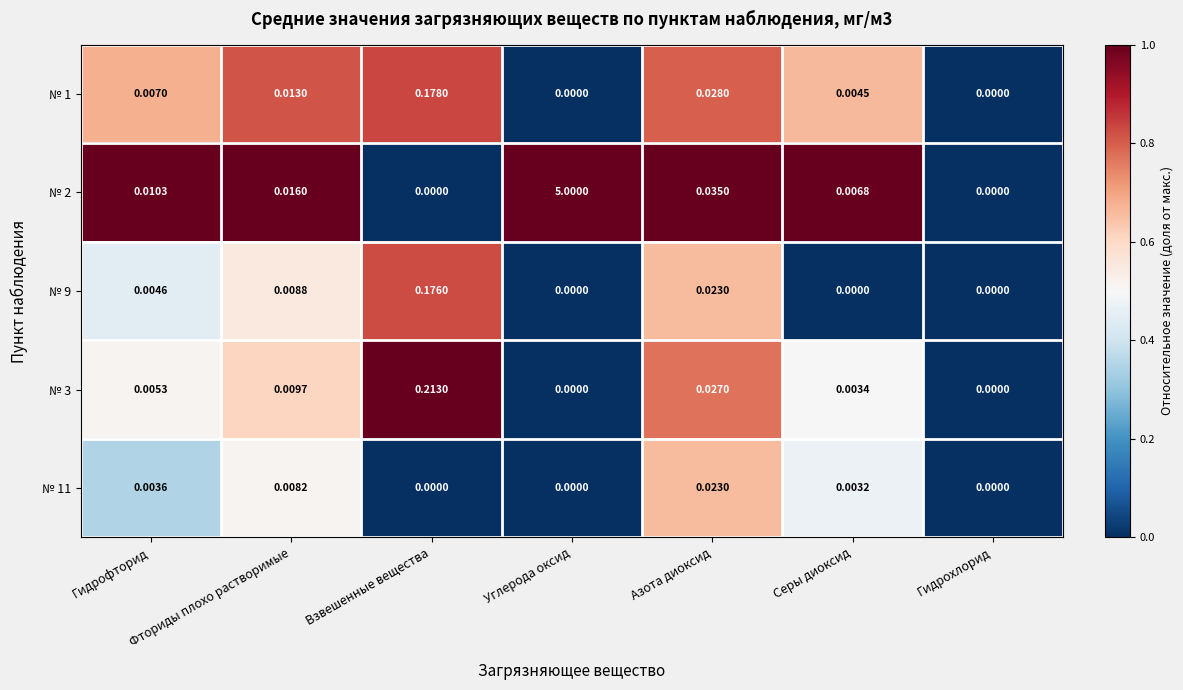

At which label is № 2 closest to 2?

Азота диоксид